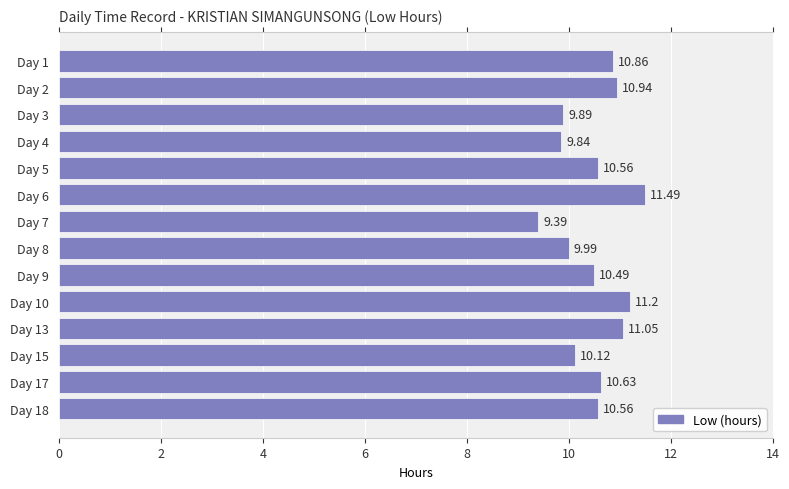

What is the sum of the values at Day 4 and Day 1?

20.7